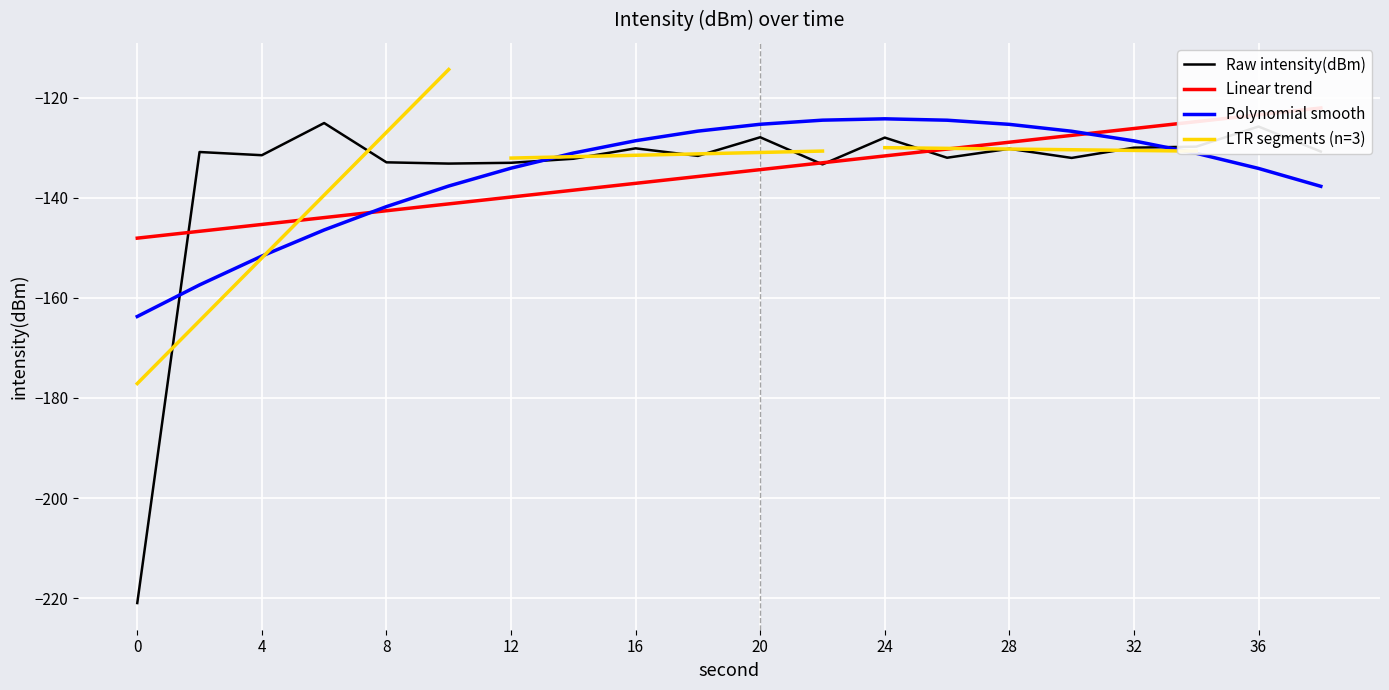

What is the sum of all values?

-2701.4